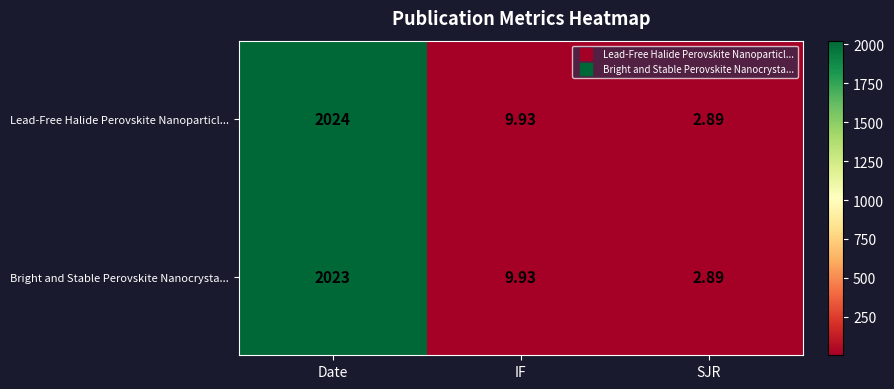

Is the value of Lead-Free Halide Perovskite Nanoparticl... at Date greater than the value of Bright and Stable Perovskite Nanocrysta... at Date?

Yes